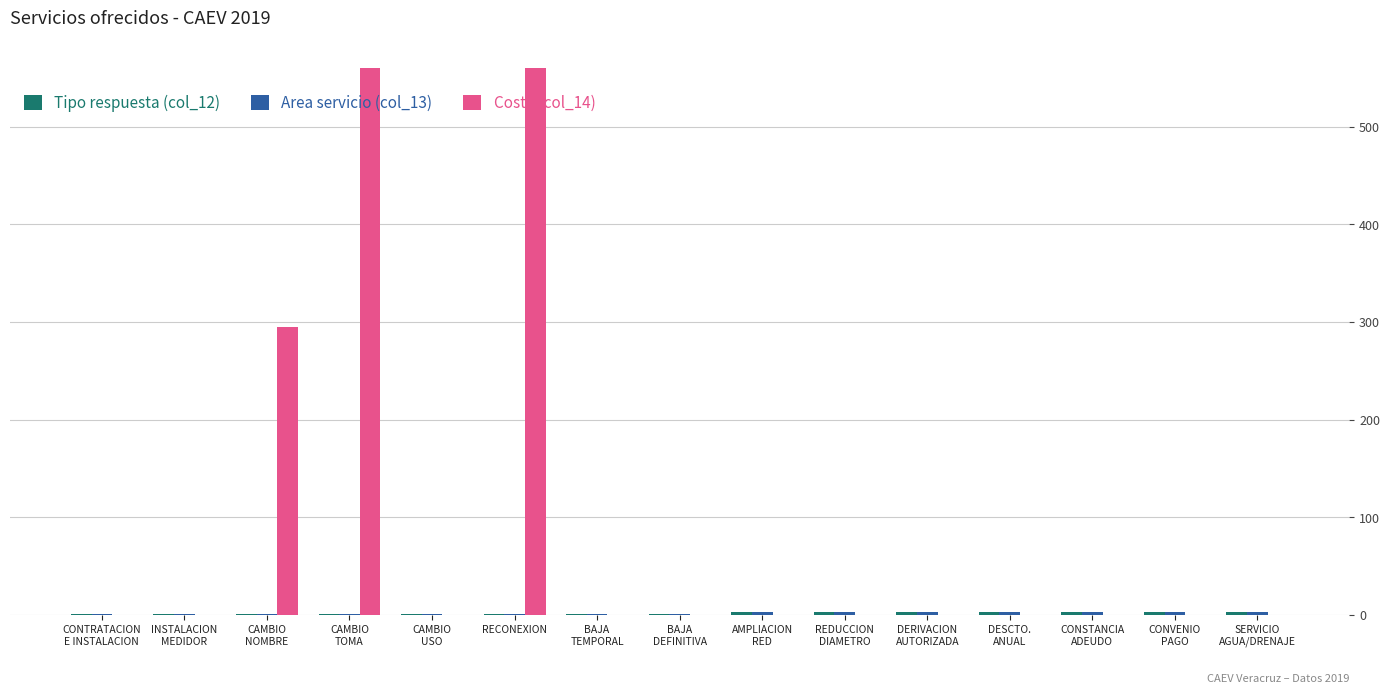

What is the total value across all series at BAJA
TEMPORAL?

2.0